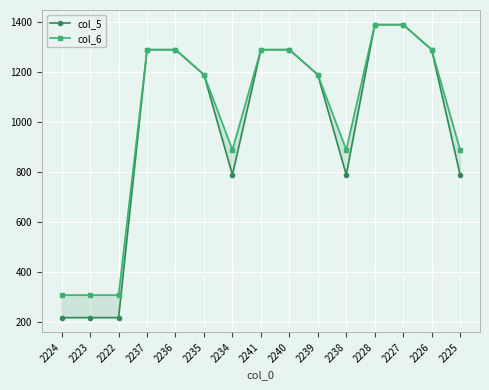

How many values in the col_5 series are below 1190?

6